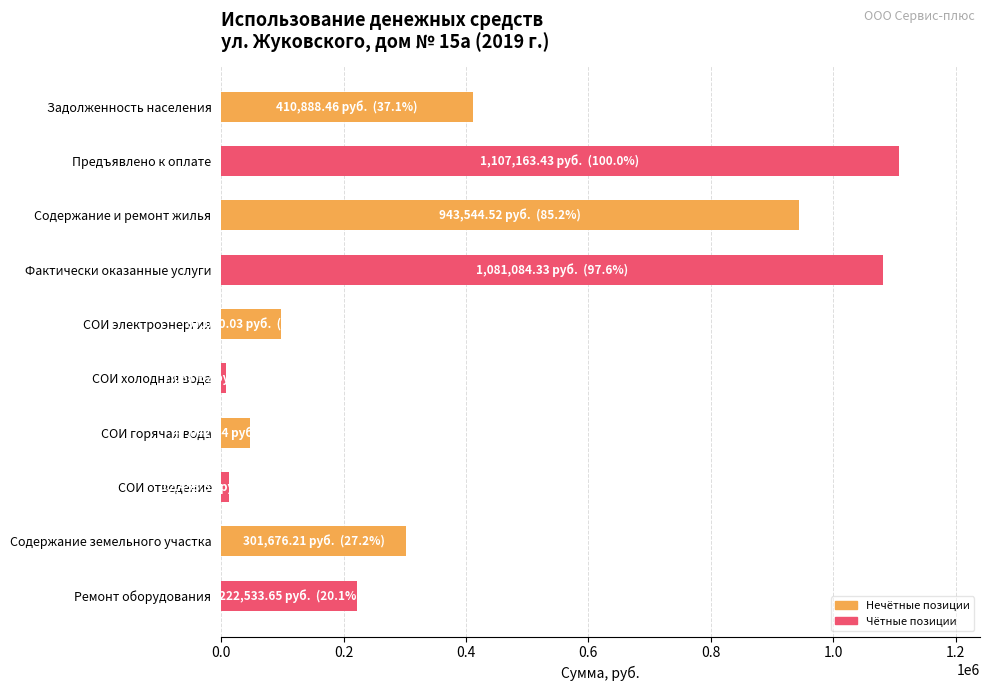

What is the value of the 1st bar from the top?

410888.5